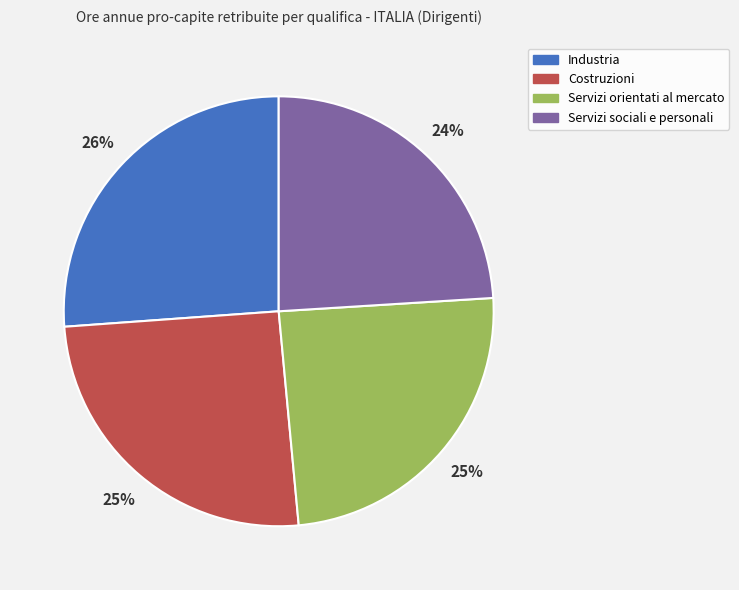

Does Industria represent more than half of the total?

No